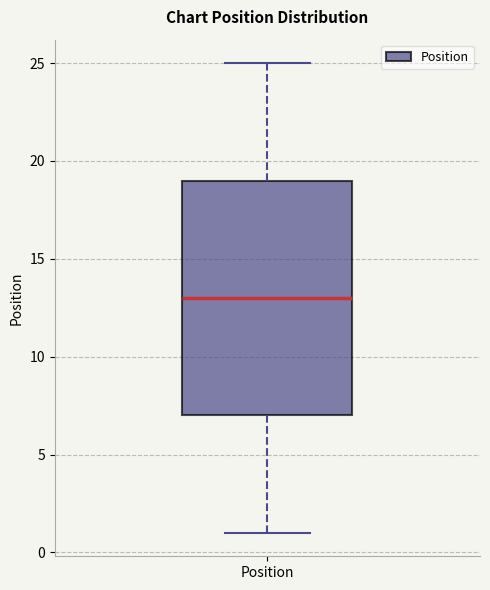

Read this box plot against the y-axis: the position of the median line, the range covered by the box, and the ends of both whiskers. The values are not printed on the chart, so give them approximately, as read against the axis.

median 13, box 7 to 19, whiskers 1 to 25